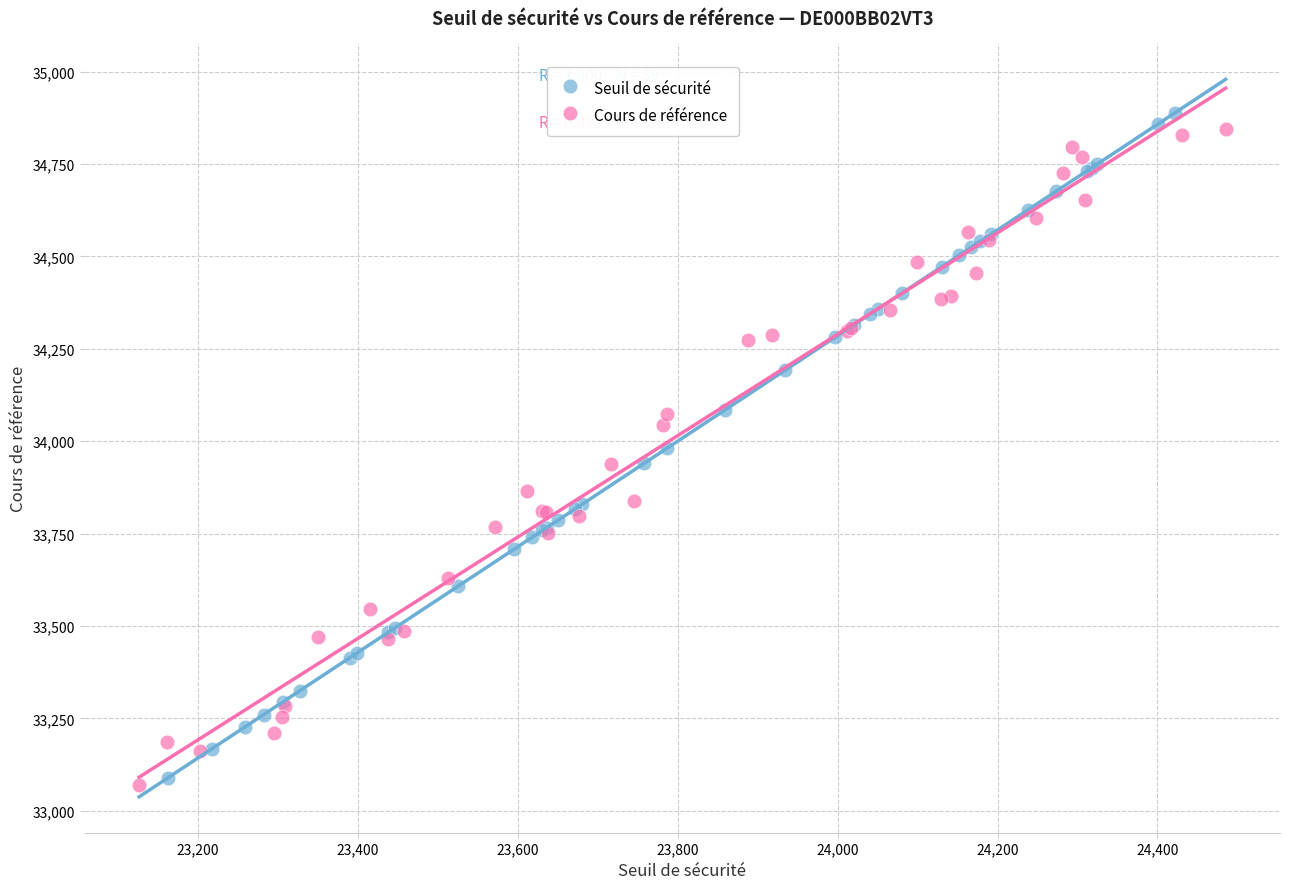

Which series has the widest spread of Y values?

Seuil de sécurité